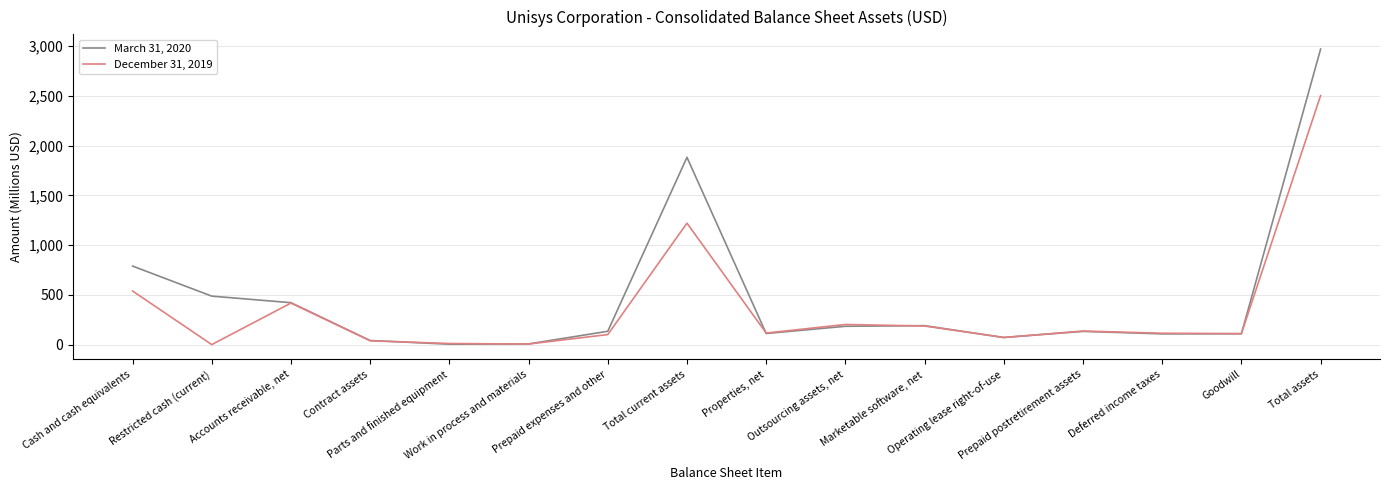

Is it true that December 31, 2019 equals 116.0 at Properties, net?

True